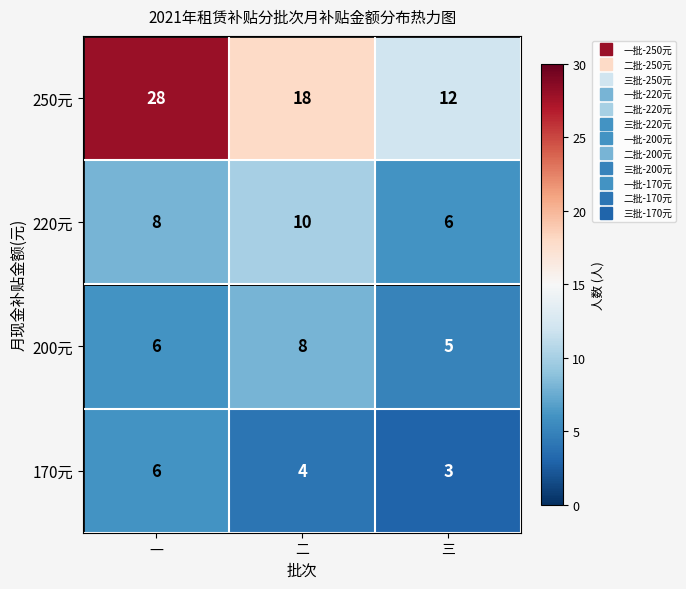

What is the sum of all 250元 values?

58